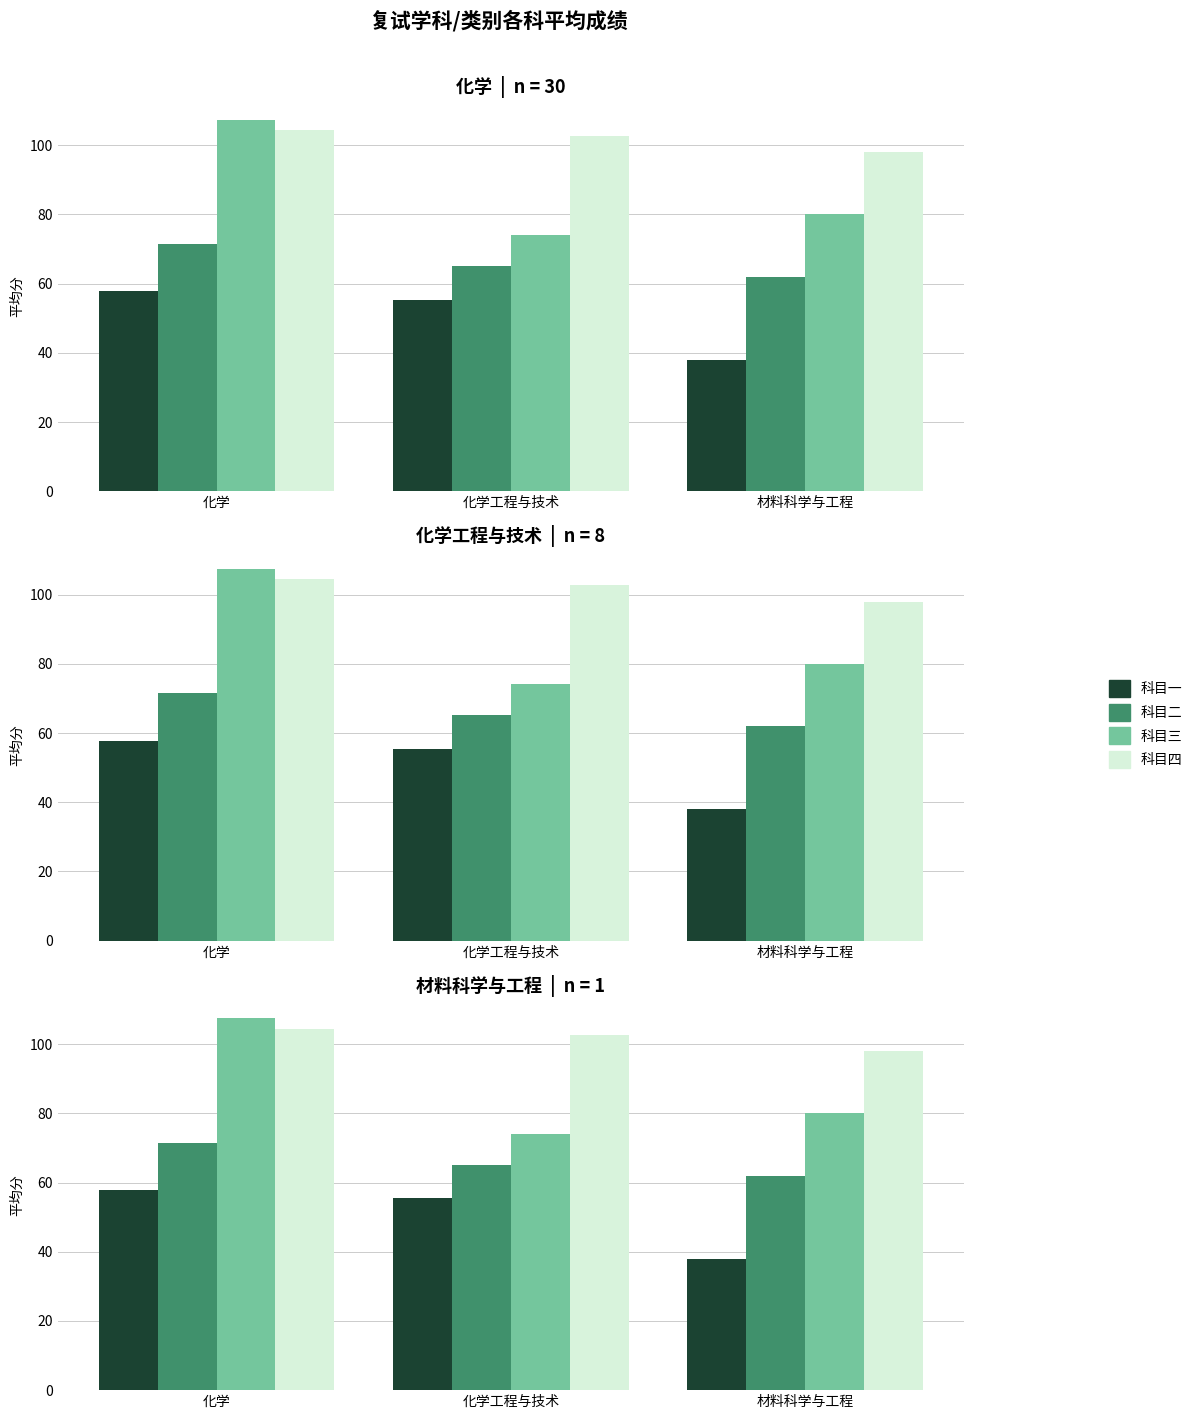

What value does the 科目一 series have at 化学?

57.8